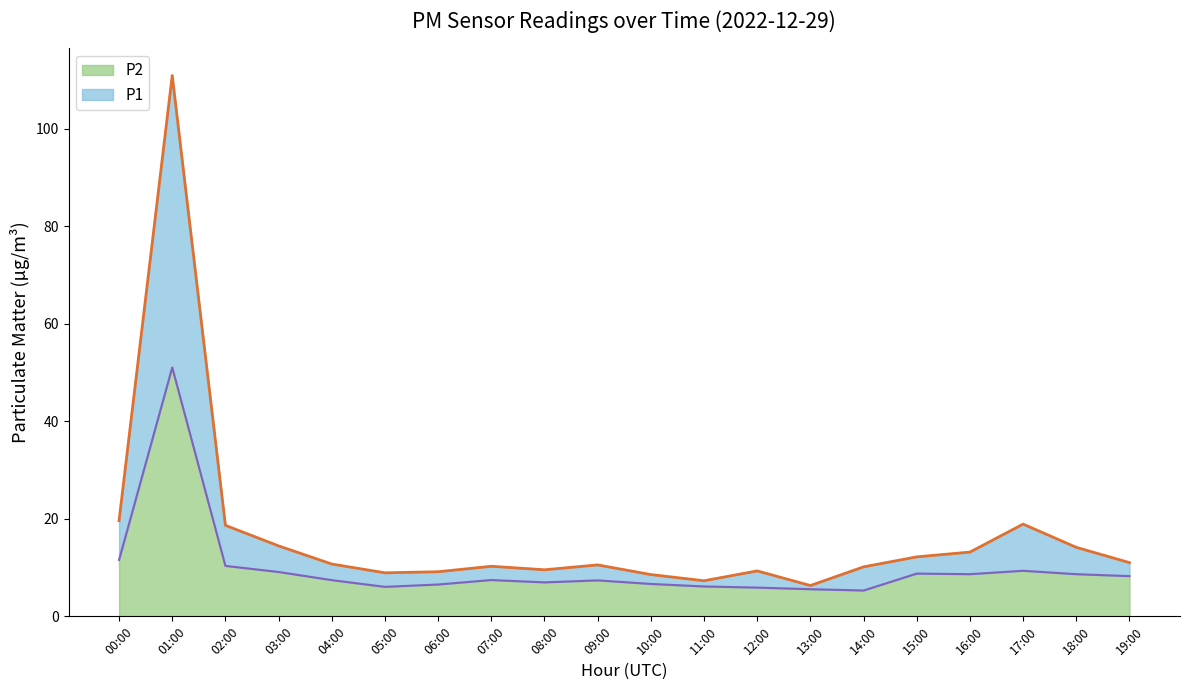

What is the label of the 14th point from the left?

13:00